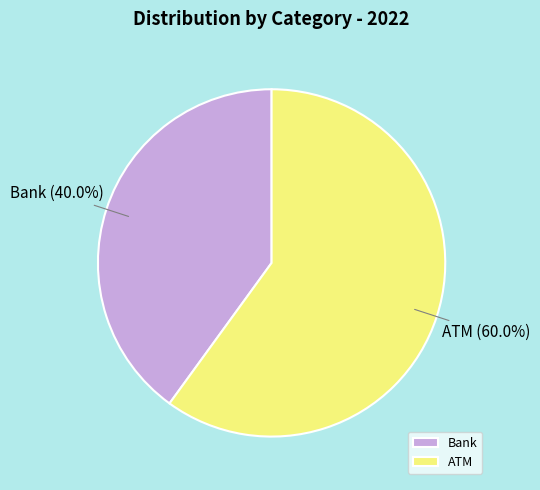

What is the total percentage of Bank and ATM?

100.0%